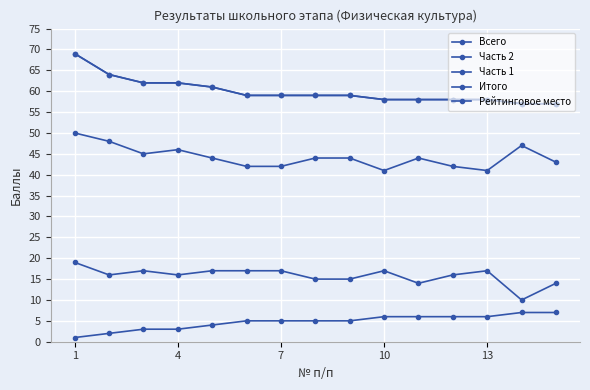

At which category is the sum across all series the highest?

1